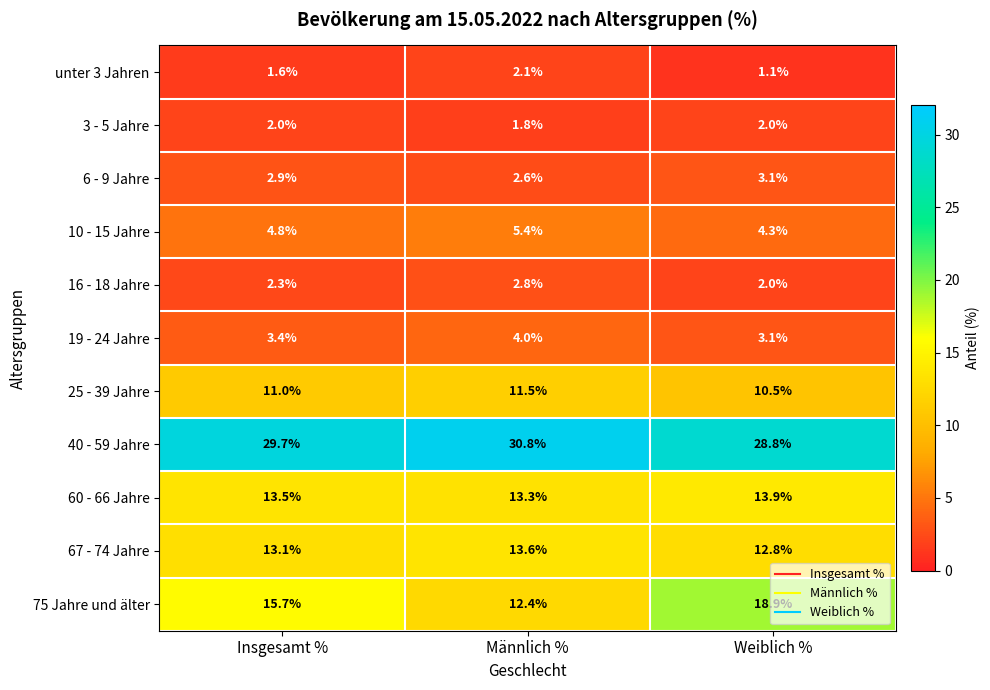

Which series has the largest range (max minus min)?

75 Jahre und älter